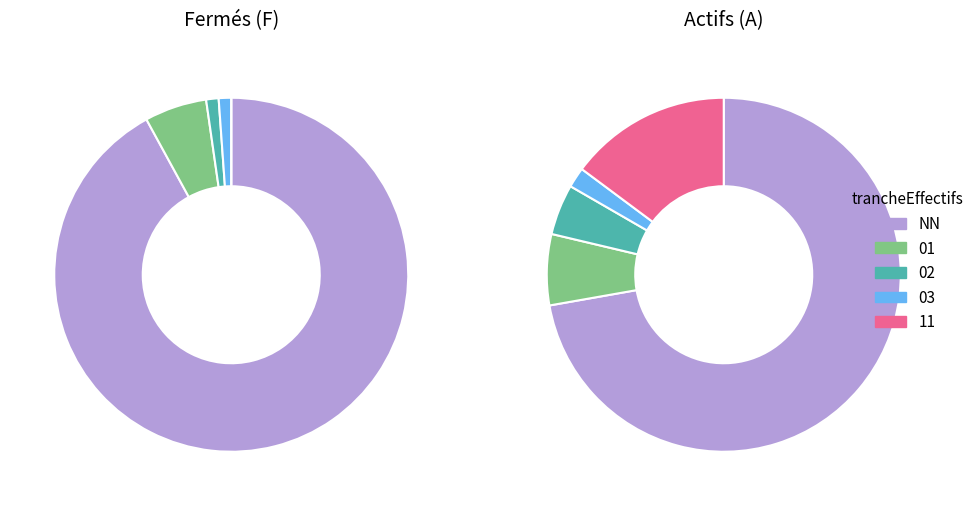

What is the change in value from 01 to 11?

+9